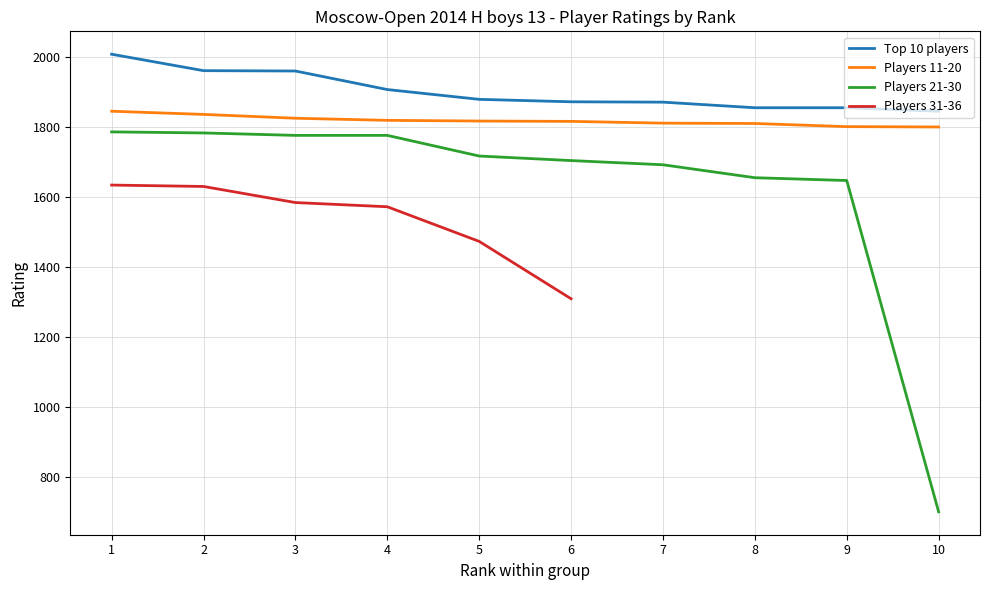

What is the spread (max minus min) of values at 5?

162